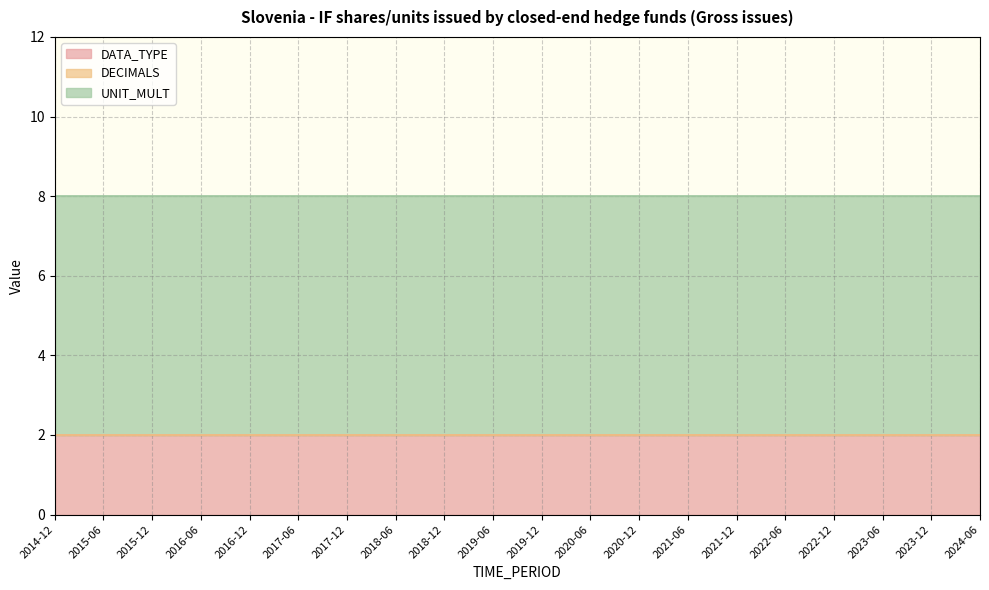

The value of DATA_TYPE at 2021-12 is 3. True or false?

False